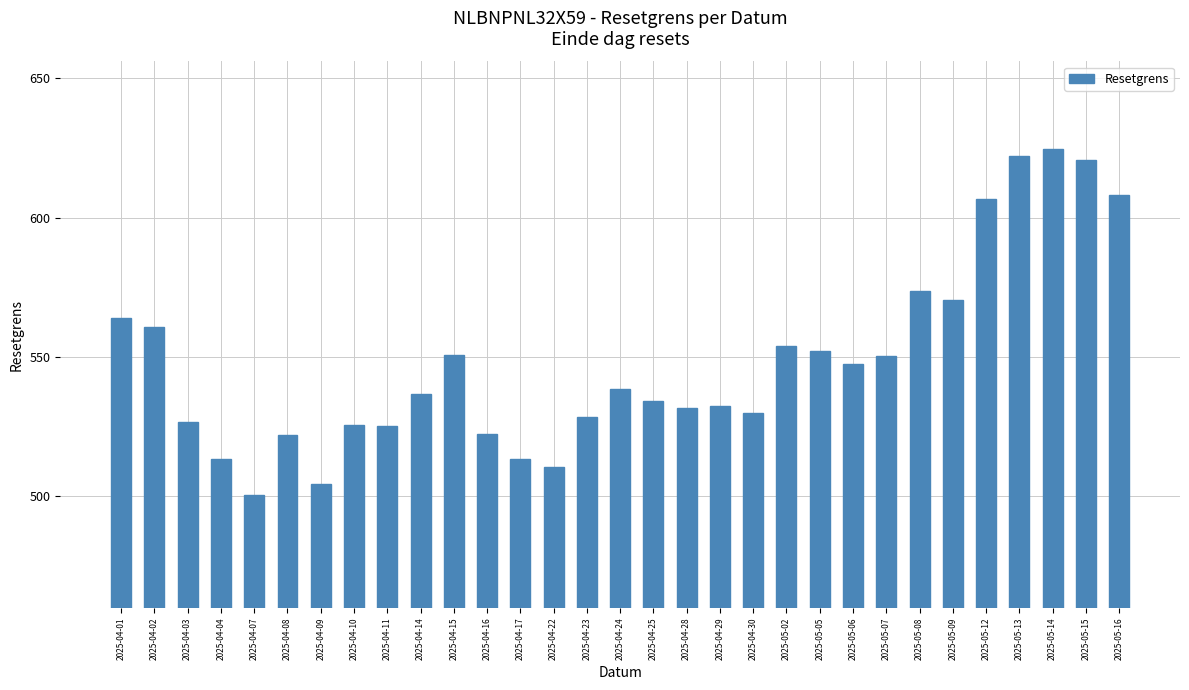

Which has a higher value, 2025-05-02 or 2025-04-28?

2025-05-02